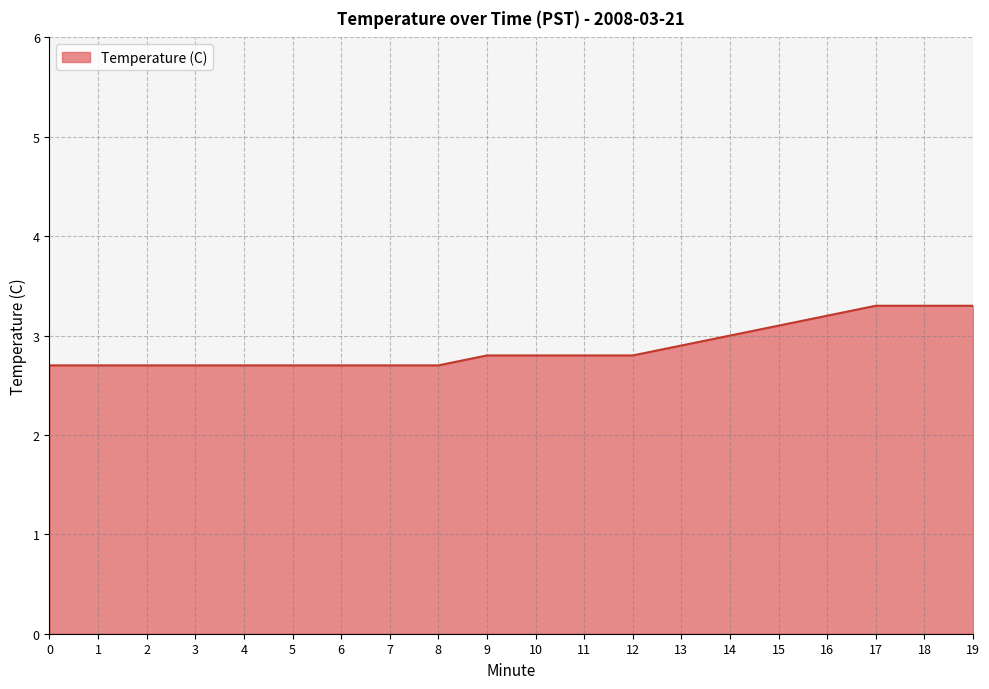

What is the minimum value shown in the chart?

2.7